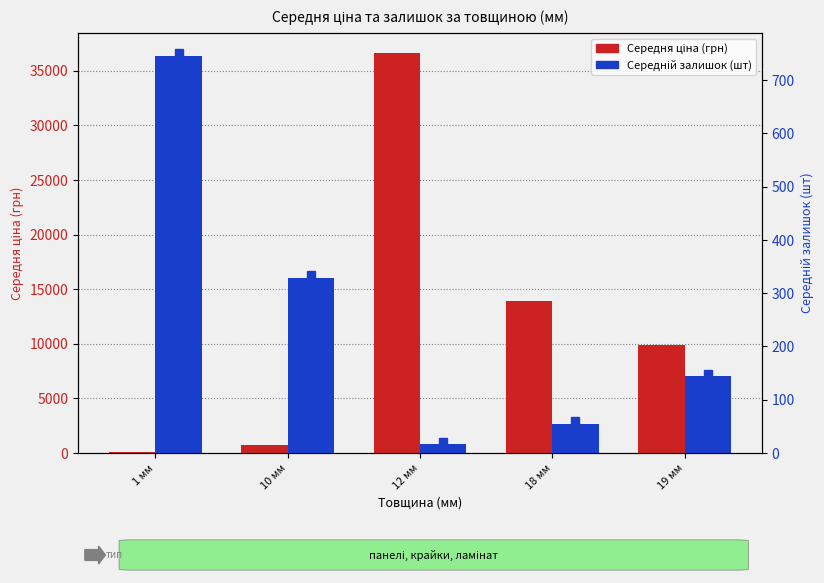

What are all the series names shown in the legend?

Середня ціна (грн), Середній залишок (шт)